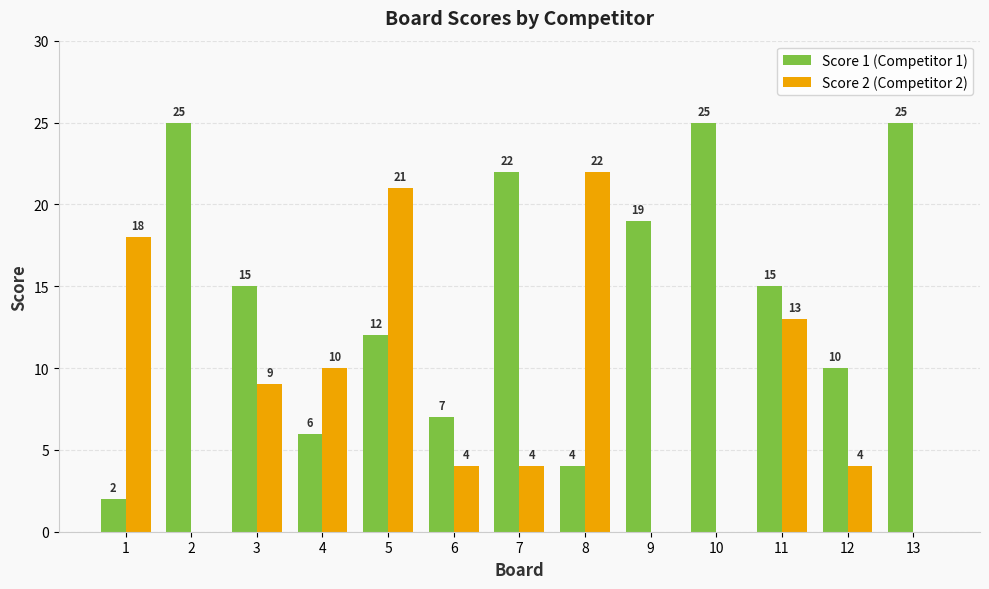

Which series changed the most between 8 and 12?

Score 2 (Competitor 2)